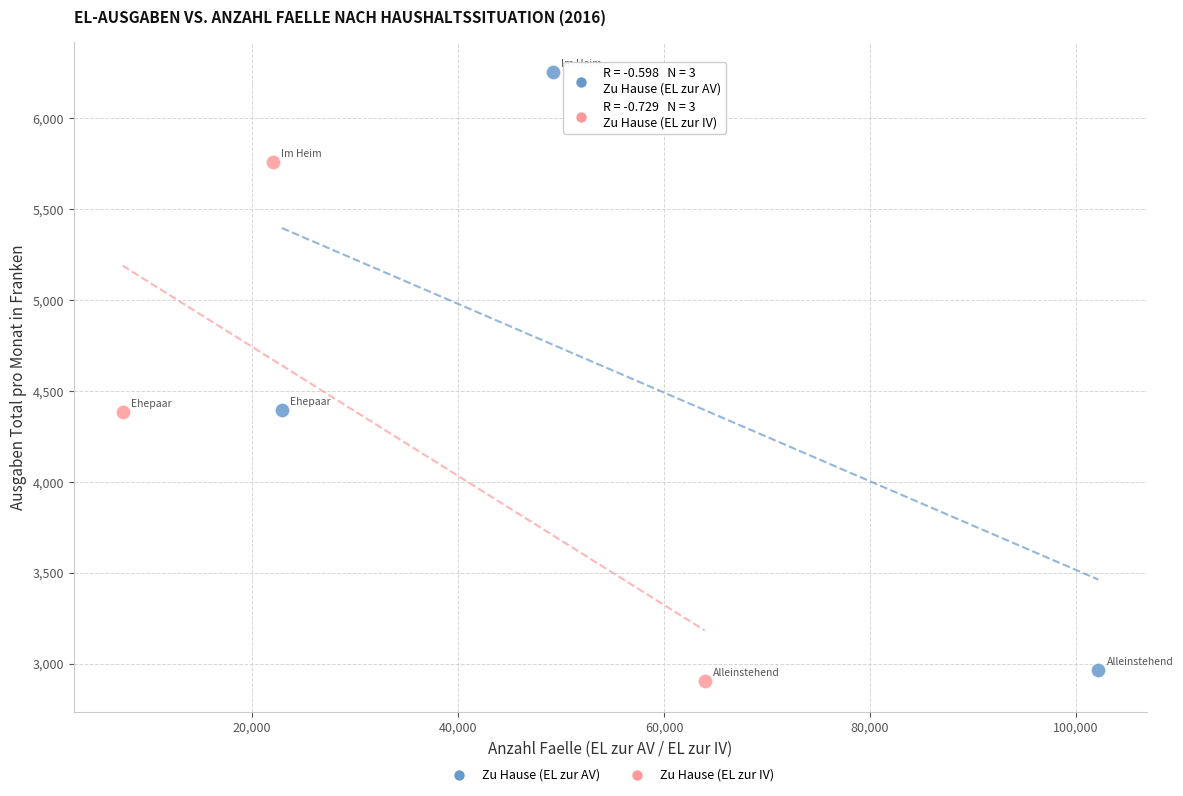

Which series has the widest spread of Y values?

Zu Hause (EL zur AV)